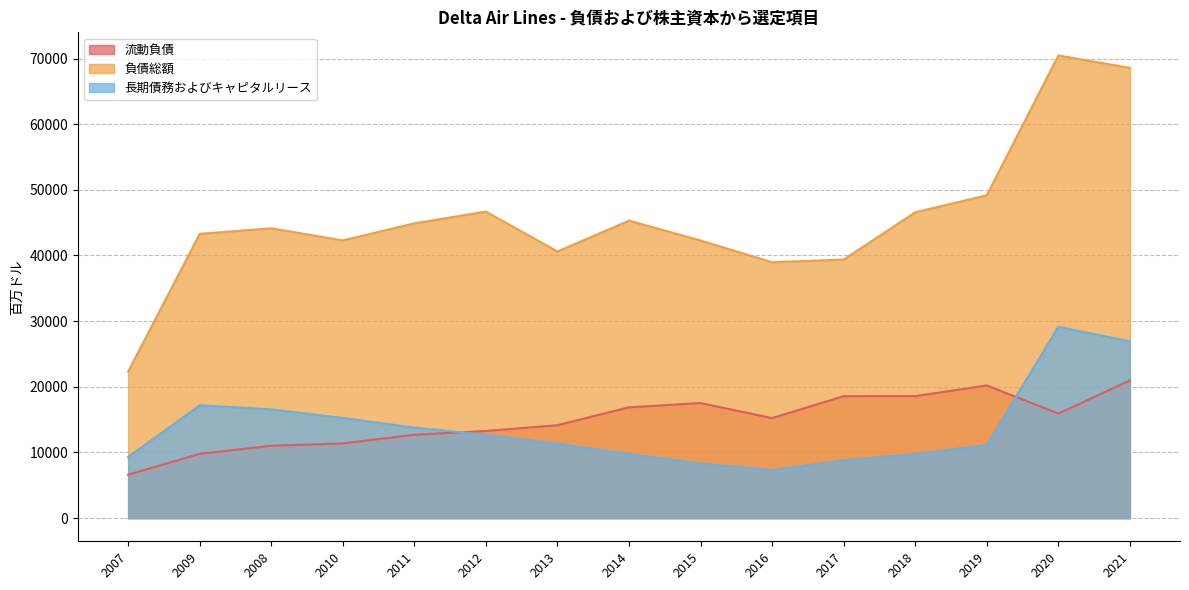

Which has a higher value, 2015 or 2016?

2015